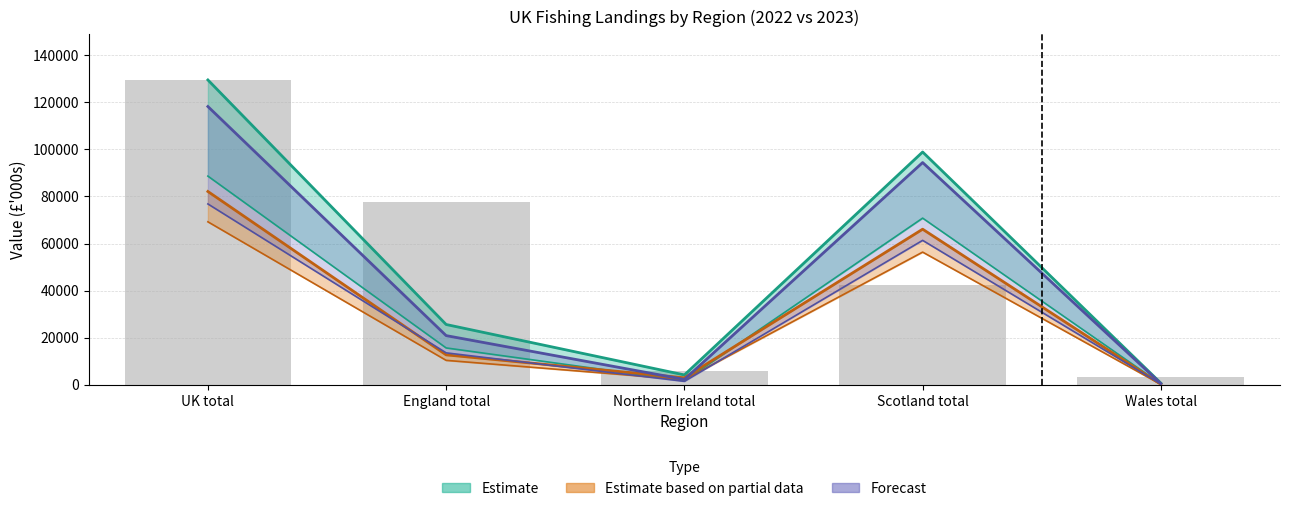

Between Wales total and Northern Ireland total, which is larger?

Northern Ireland total